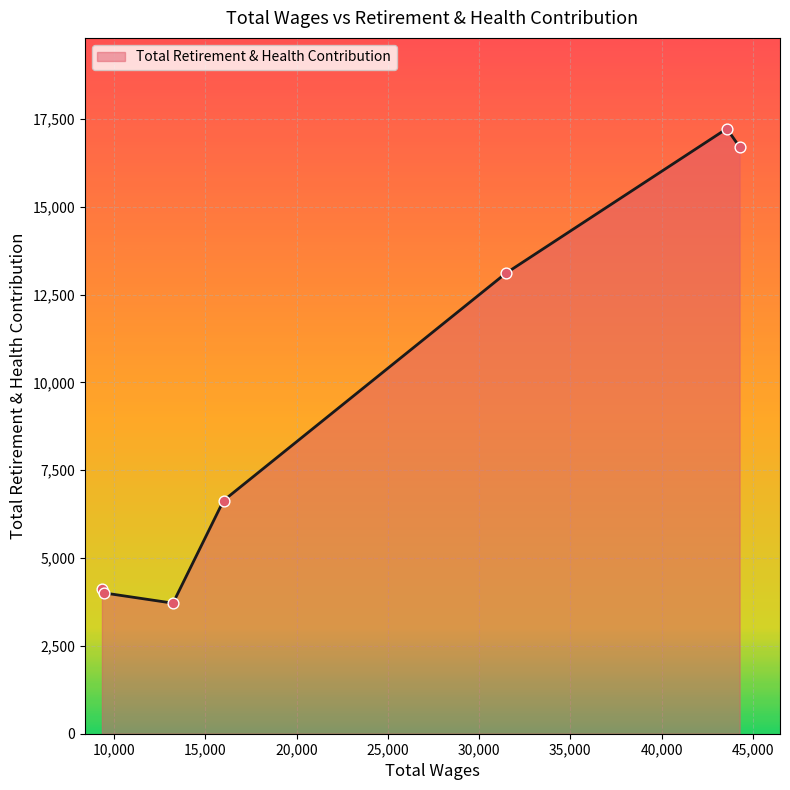

What is the difference between the maximum and second lowest values?

13216